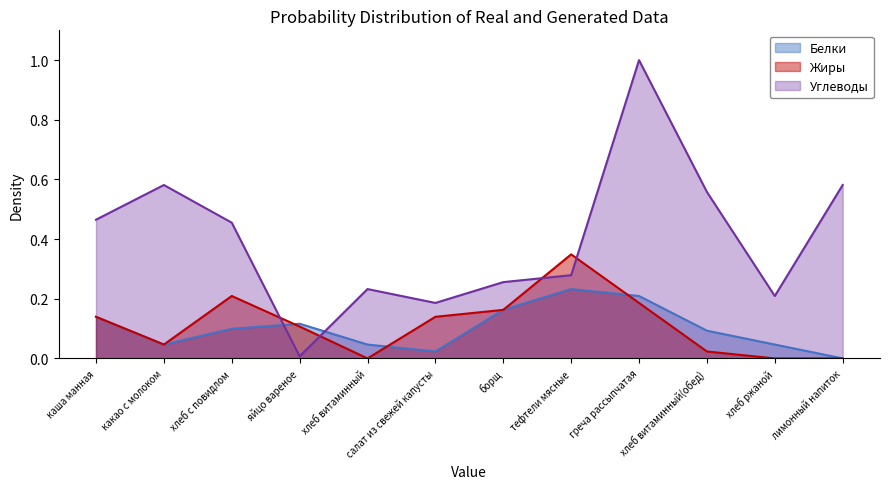

What is the total value across all series at салат из свежей капусты?

0.3